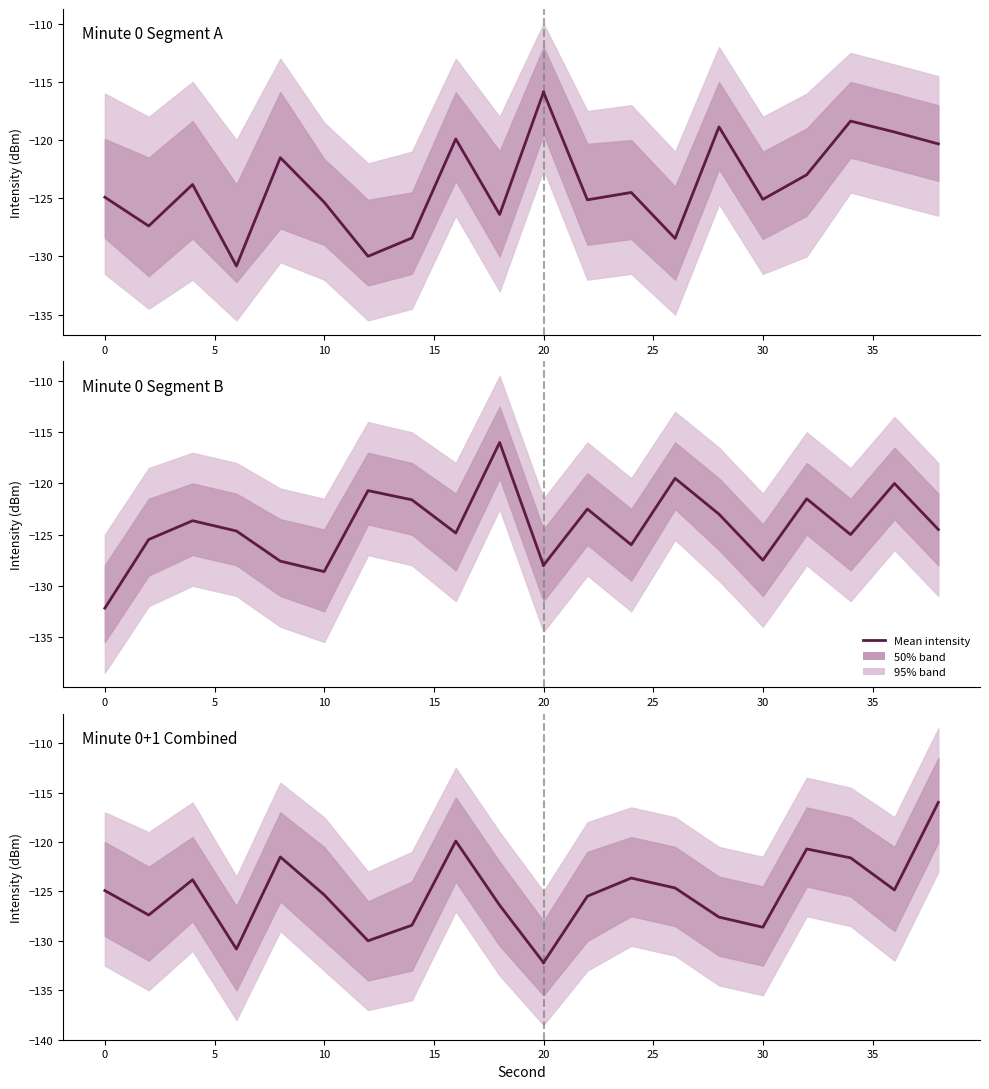

Which has a higher value, 5 or 15?

15